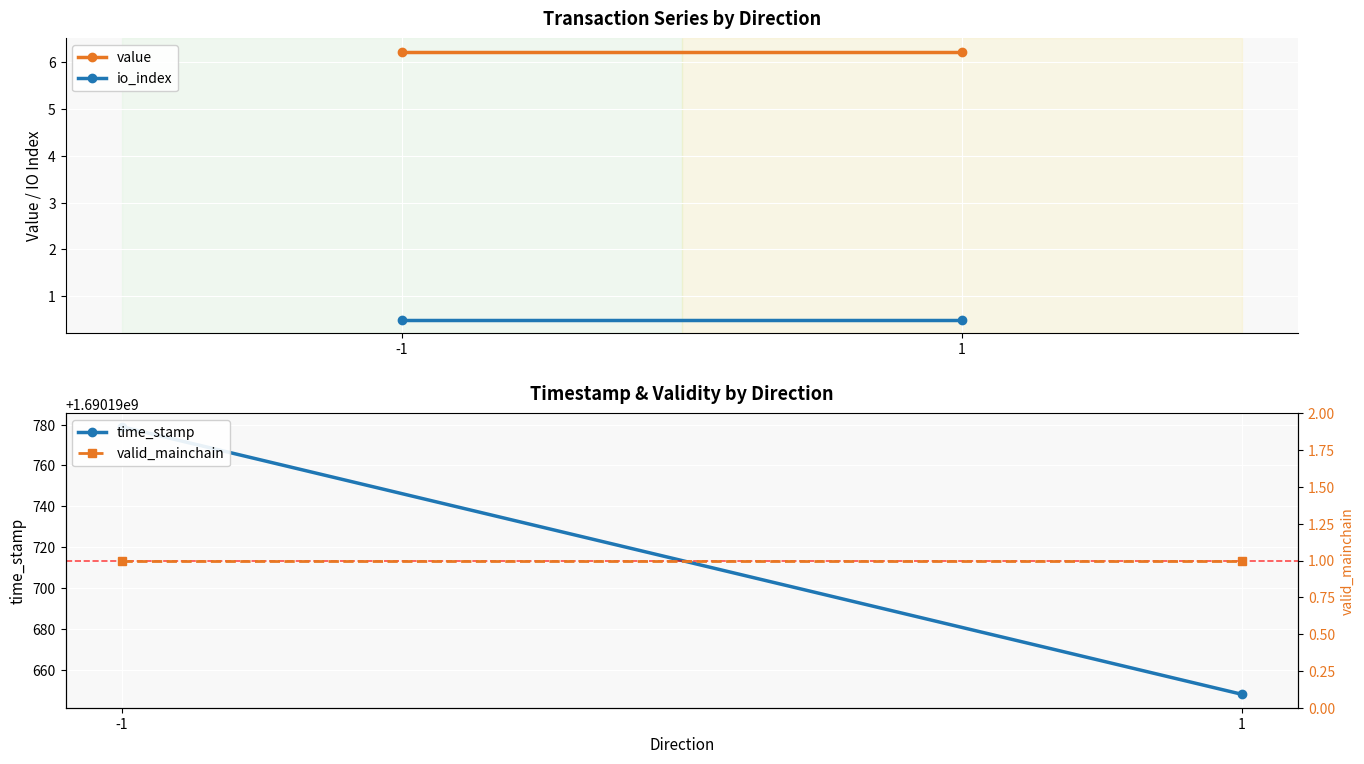

What are all the series names shown in the legend?

value, io_index, time_stamp, valid_mainchain